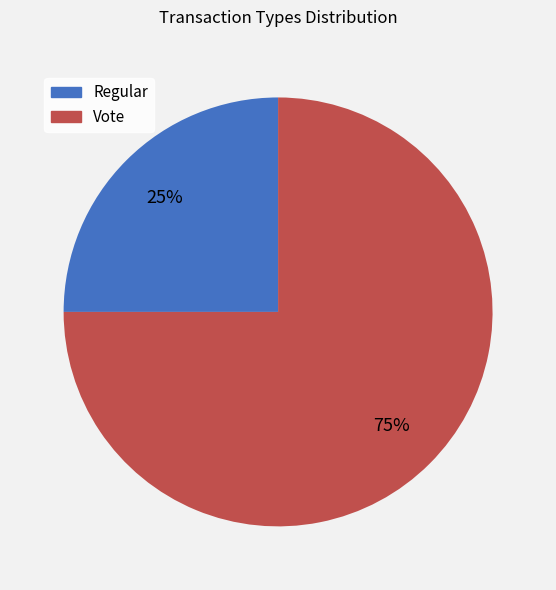

Approximately how many times larger is the value at Vote compared to Regular?

3.0